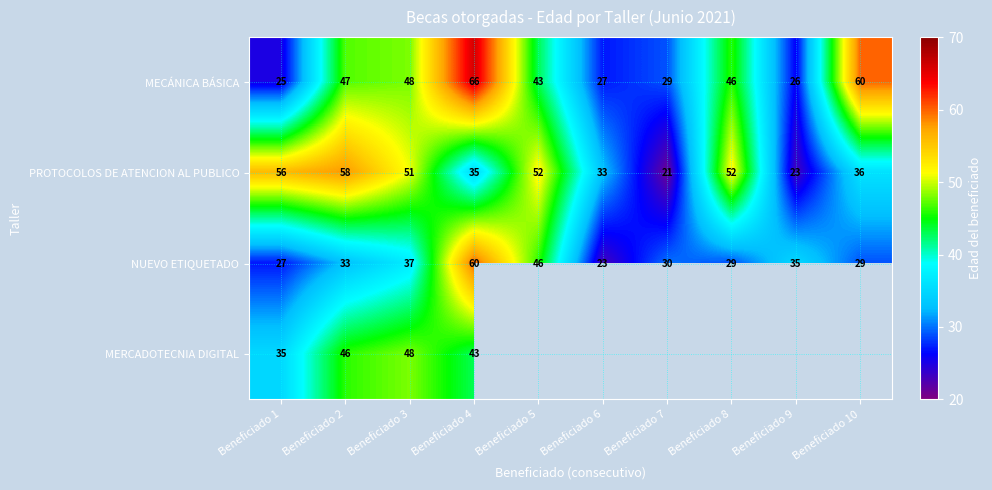

Which category has the lowest value in the MECÁNICA BÁSICA series?

Beneficiado 1